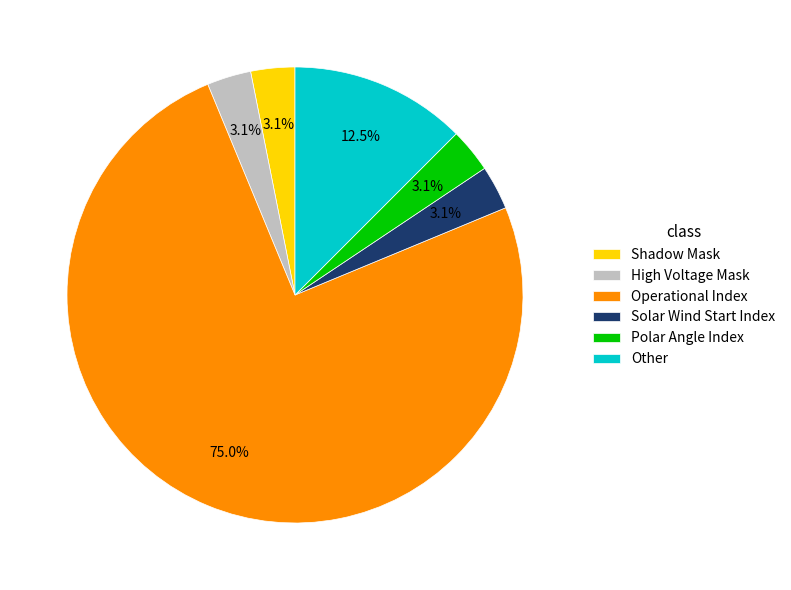

How many slices are in this pie chart?

6